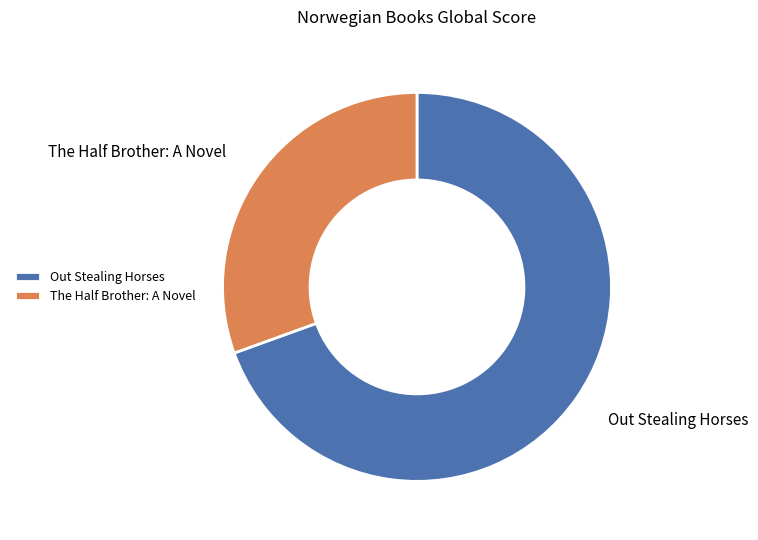

Is there any slice that represents more than half of the pie?

Yes